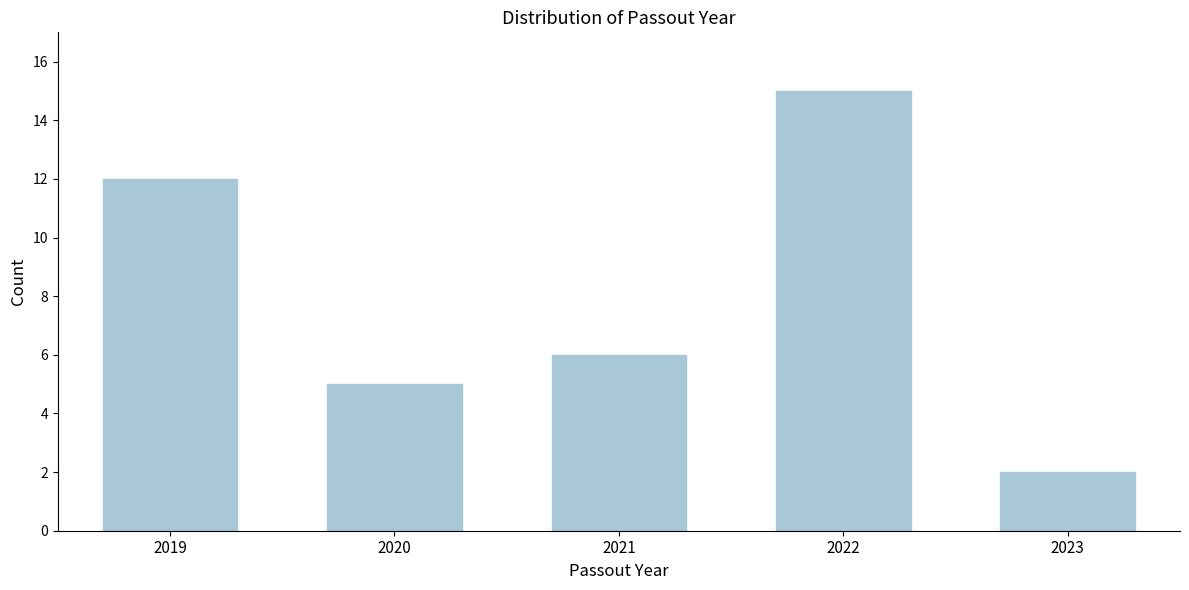

Reading left to right, transcribe all the data shown in this chart.

12	5	6	15	2